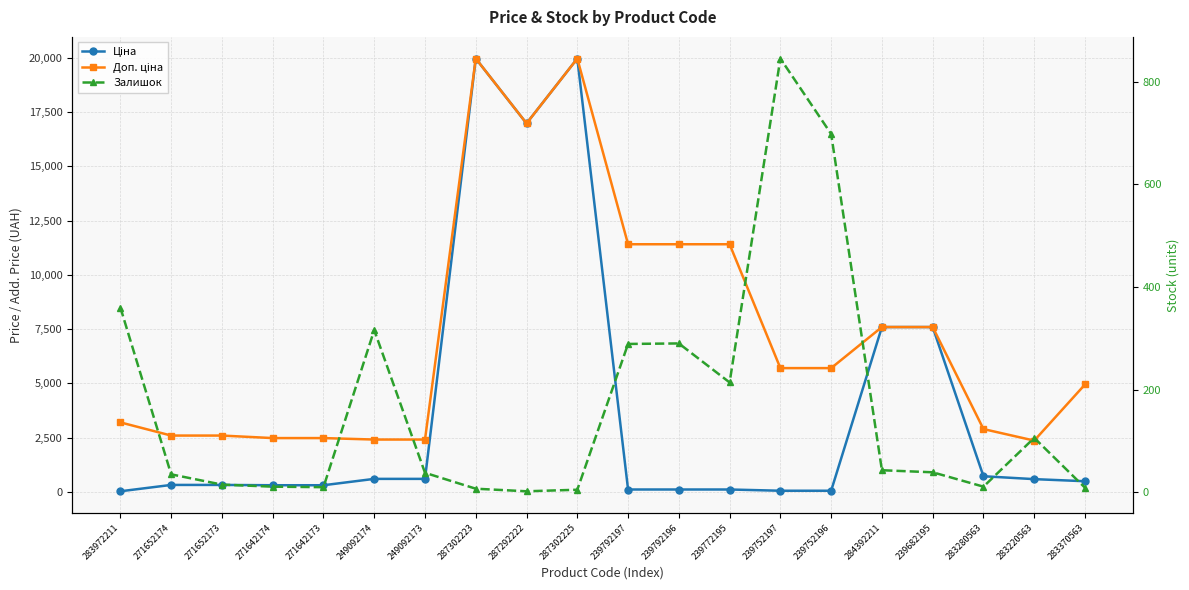

Rank the series by their maximum value, from lowest to highest.

Залишок, Ціна, Доп. ціна